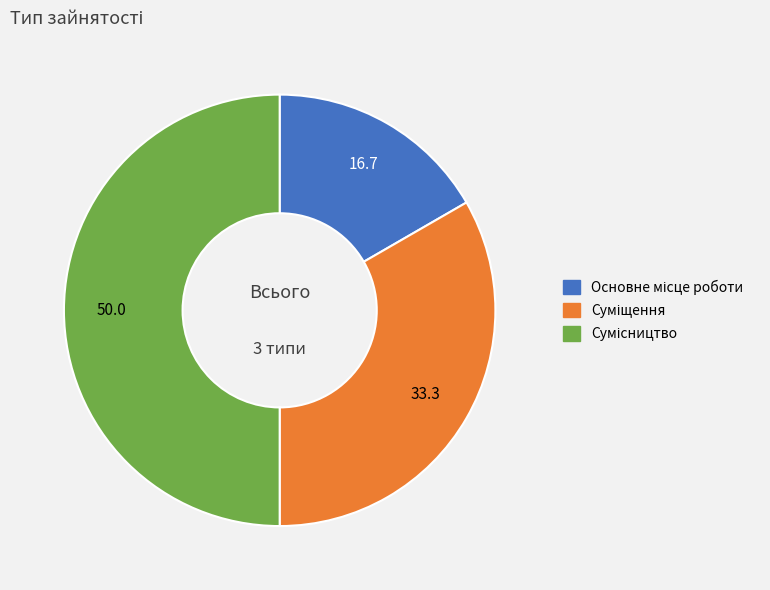

How many segments does this pie chart have?

3